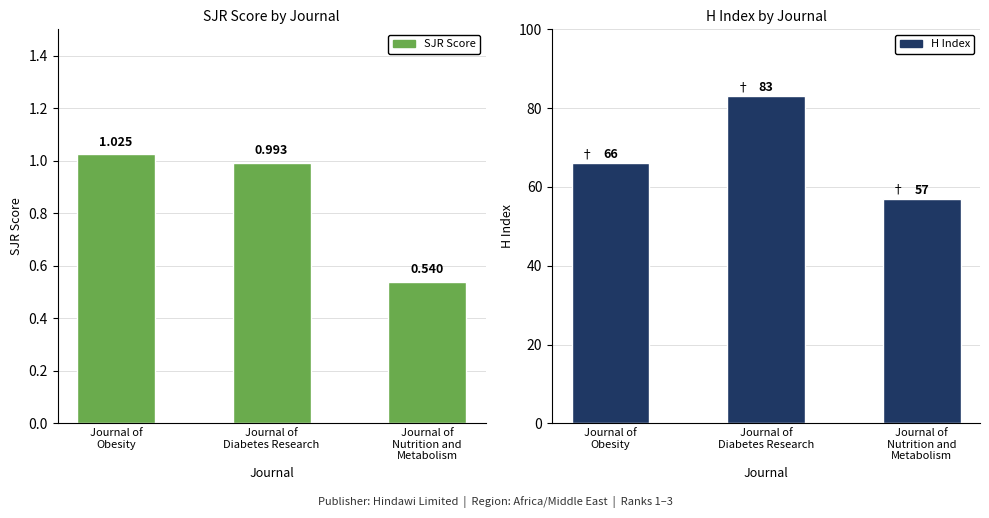

Reading right to left, extract all data points from this chart.

SJR Score: Journal of
Nutrition and
Metabolism=0.5	Journal of
Diabetes Research=1.0	Journal of
Obesity=1.0
H Index: Journal of
Nutrition and
Metabolism=57.0	Journal of
Diabetes Research=83.0	Journal of
Obesity=66.0